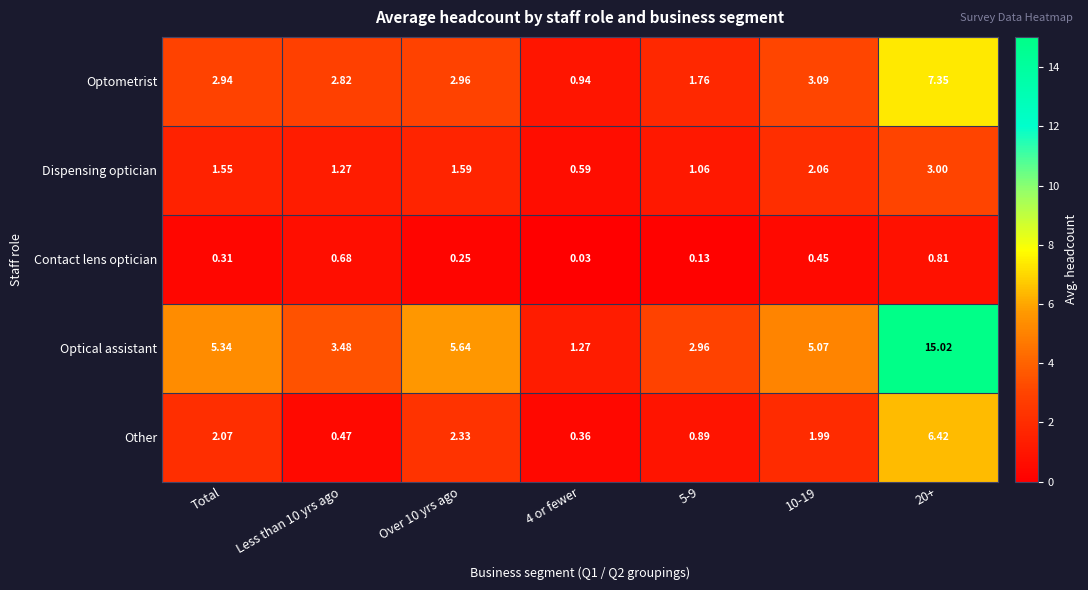

Which series has the widest spread of values?

Optical assistant